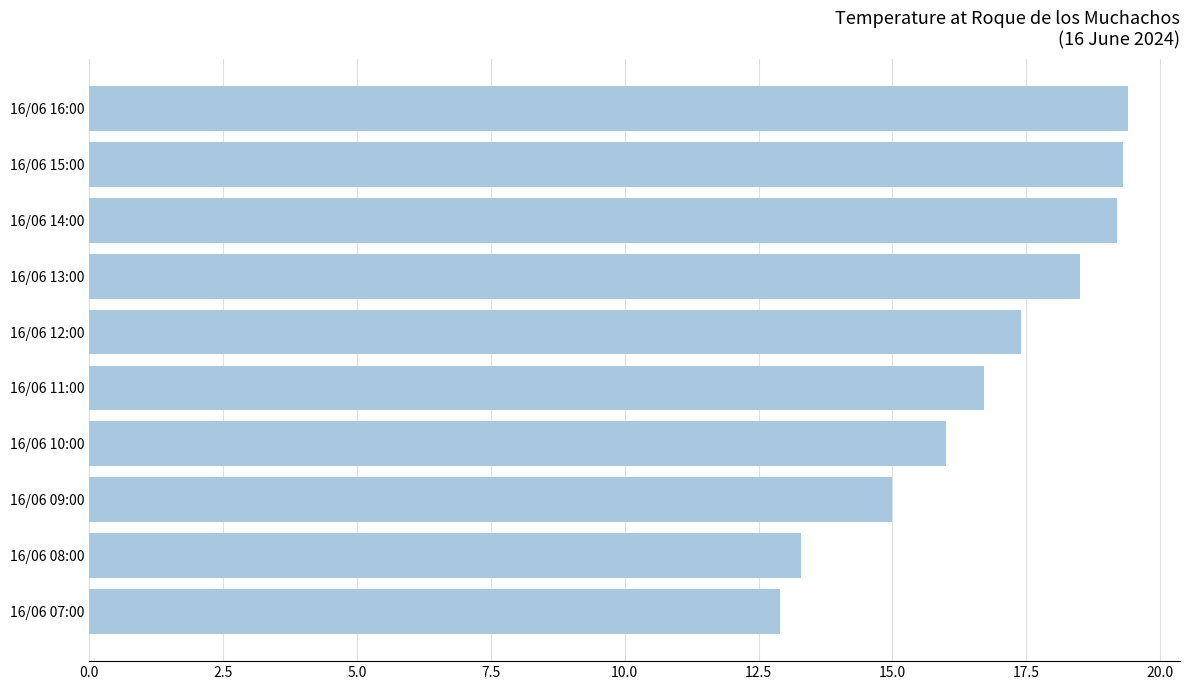

What is the average value?

16.8